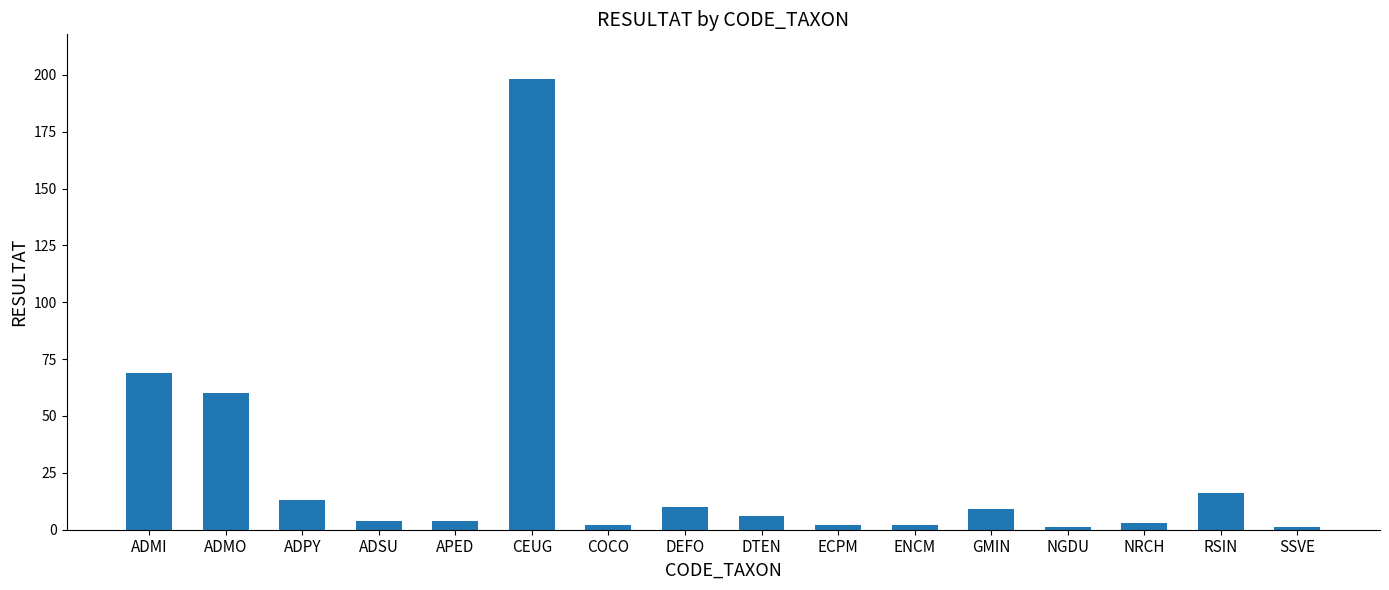

Reading right to left, extract all data points from this chart.

1	16	3	1	9	2	2	6	10	2	198	4	4	13	60	69